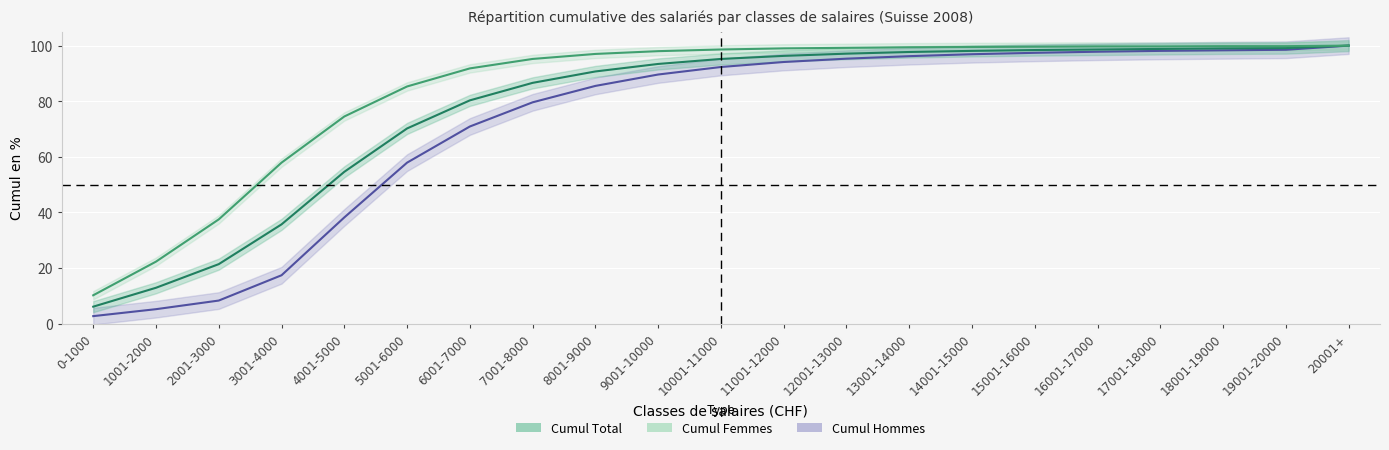

What is the greatest value displayed?

100.0